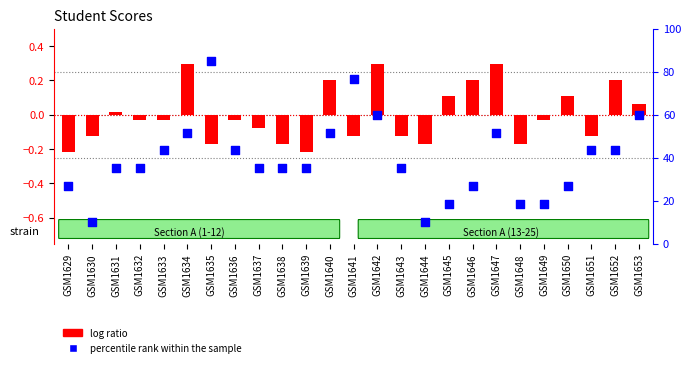

Is the value of log ratio at GSM1630 greater than the value of percentile rank within the sample at GSM1649?

No